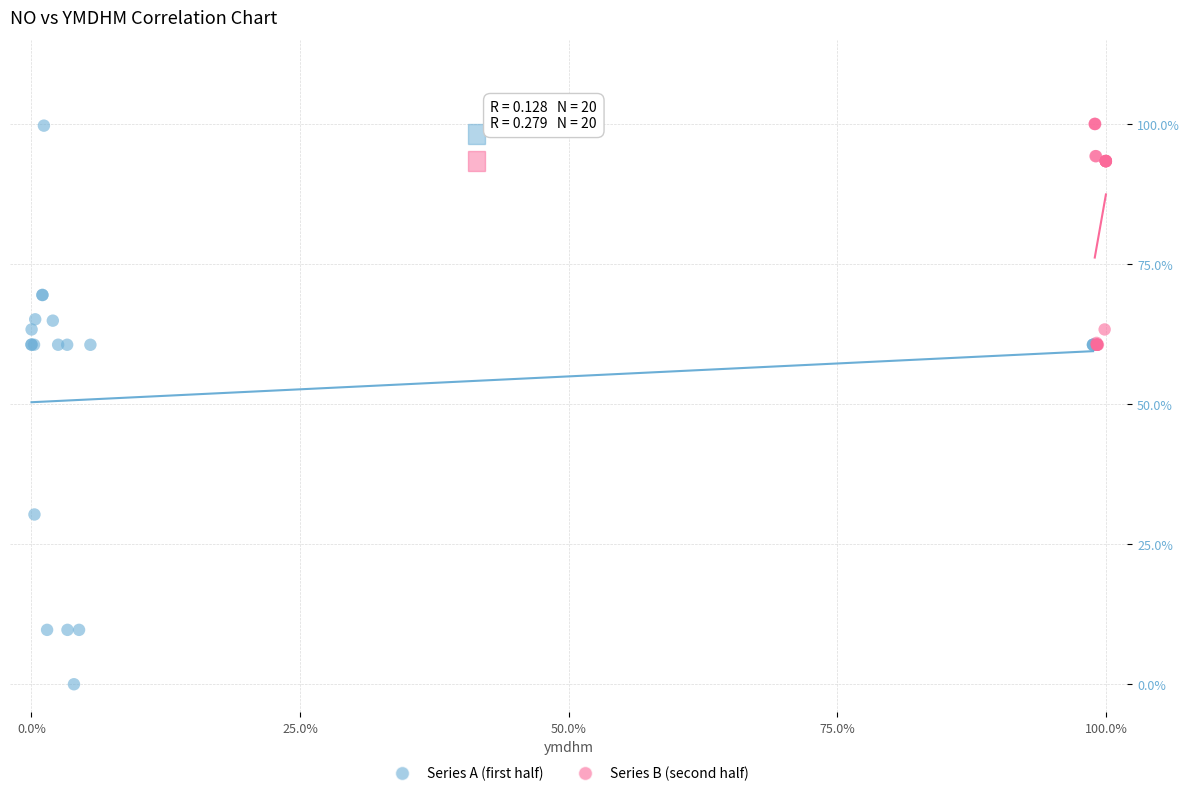

Which series reaches the minimum Y coordinate?

Series A (first half)